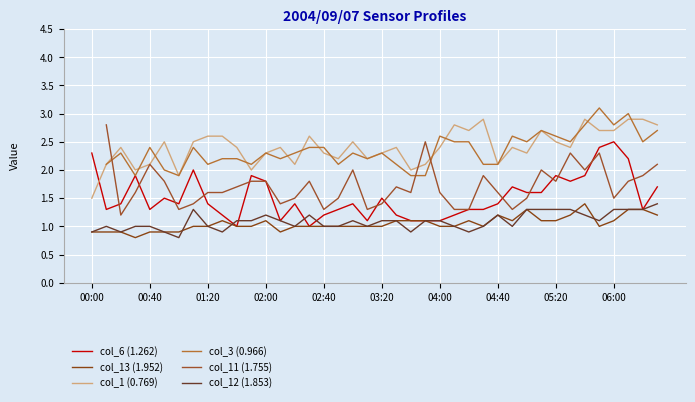

What is the approximate value of col_3 (0.966) at 10?

2.2